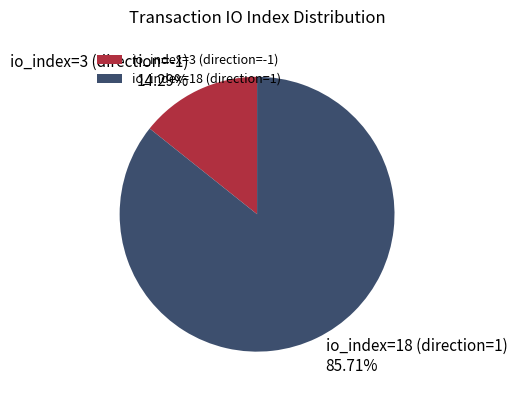

Is there a majority slice in this chart?

Yes